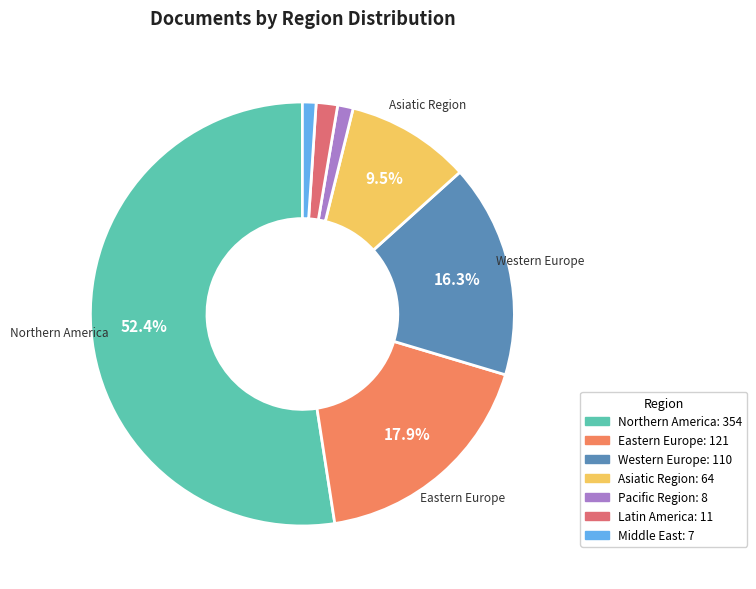

What percentage is NOT represented by Middle East?

99.0%